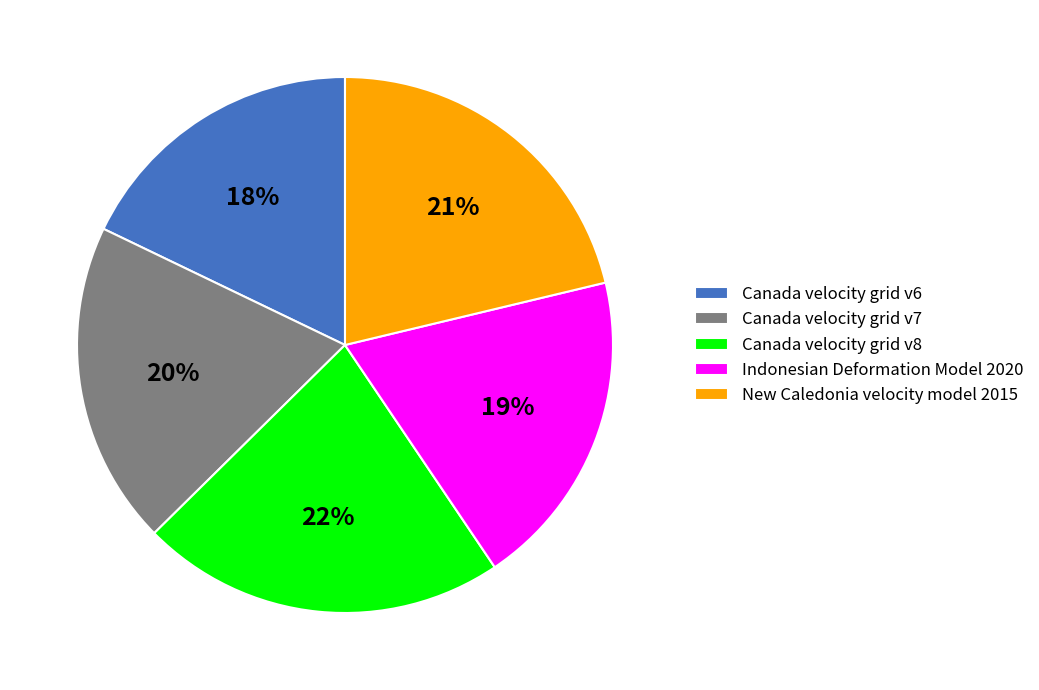

True or false: Canada velocity grid v6 accounts for 8% of the total.

False